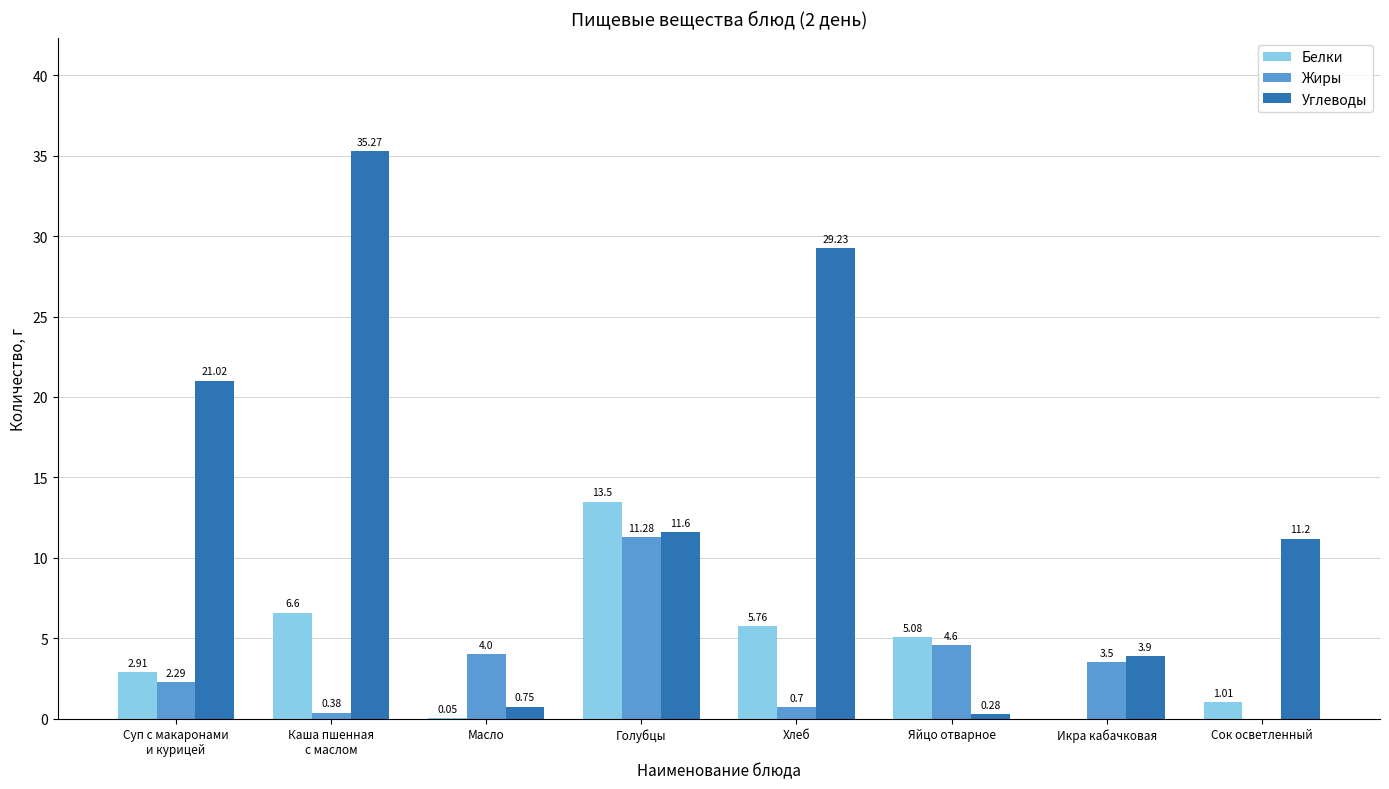

What is the sum of the Жиры values at Каша пшенная
с маслом and Суп с макаронами
и курицей?

2.7